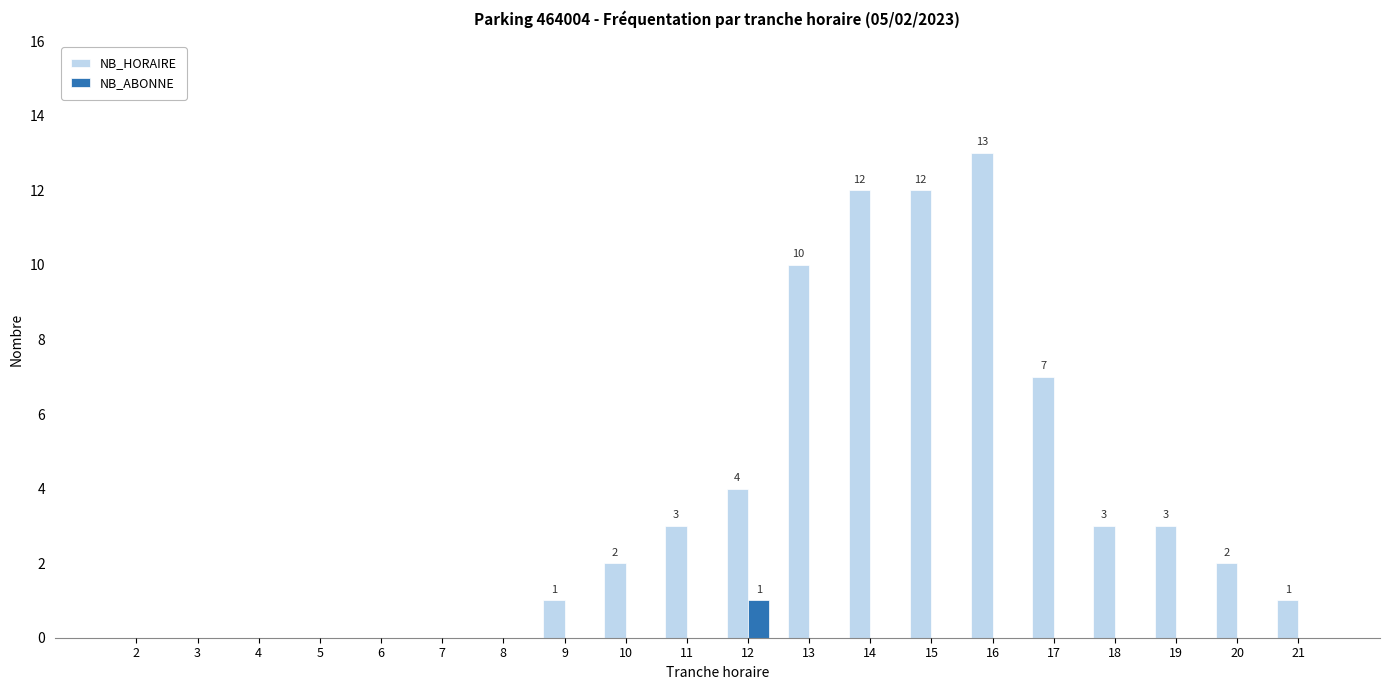

Which series has the largest total across all categories?

NB_HORAIRE